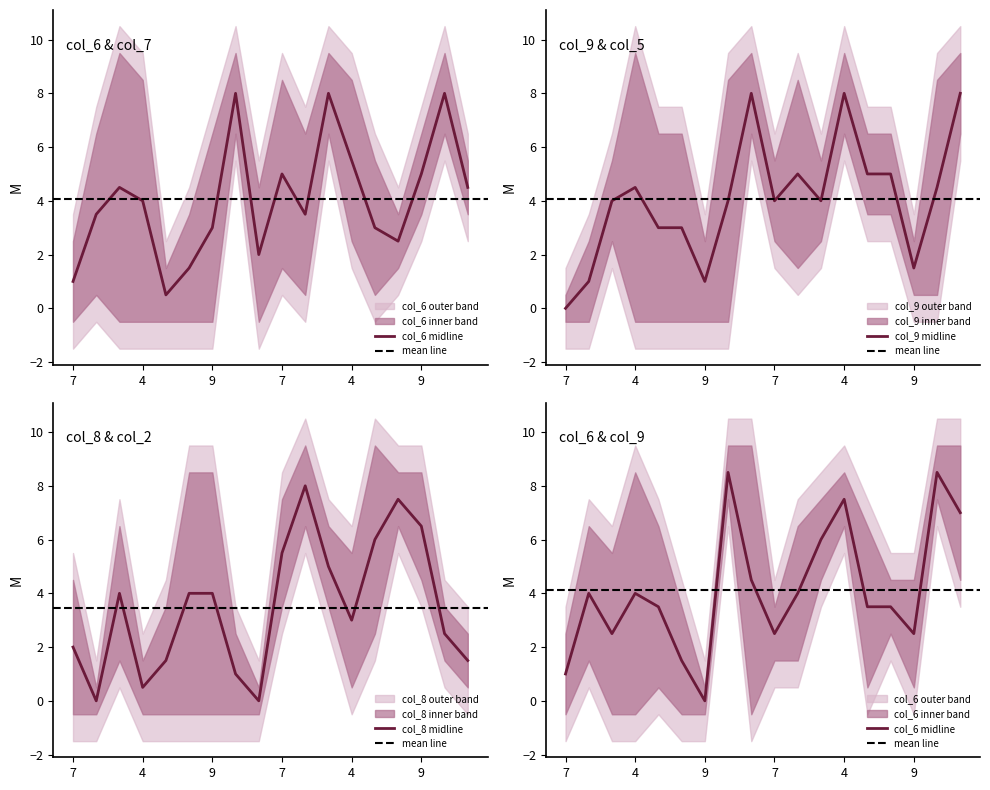

Does the chart have visible grid lines?

No